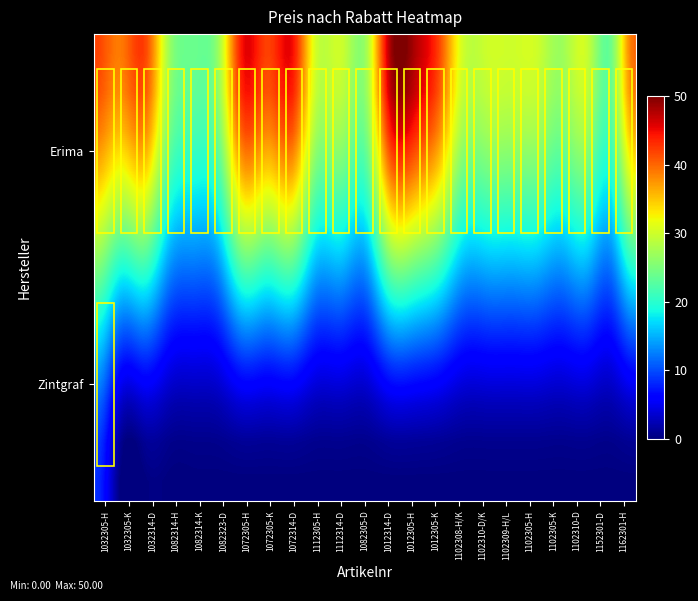

Reading right to left, extract all data points from this chart.

Erima: 40.0	24.0	30.0	27.0	30.0	30.0	30.0	30.0	42.0	48.0	48.0	27.0	30.0	30.0	45.0	42.0	45.0	27.0	24.0	27.0	42.0	39.0	42.0
Zintgraf: 0.0	0.0	0.0	0.0	0.0	0.0	0.0	0.0	0.0	0.0	0.0	0.0	0.0	0.0	0.0	0.0	0.0	0.0	0.0	0.0	0.0	0.0	8.5